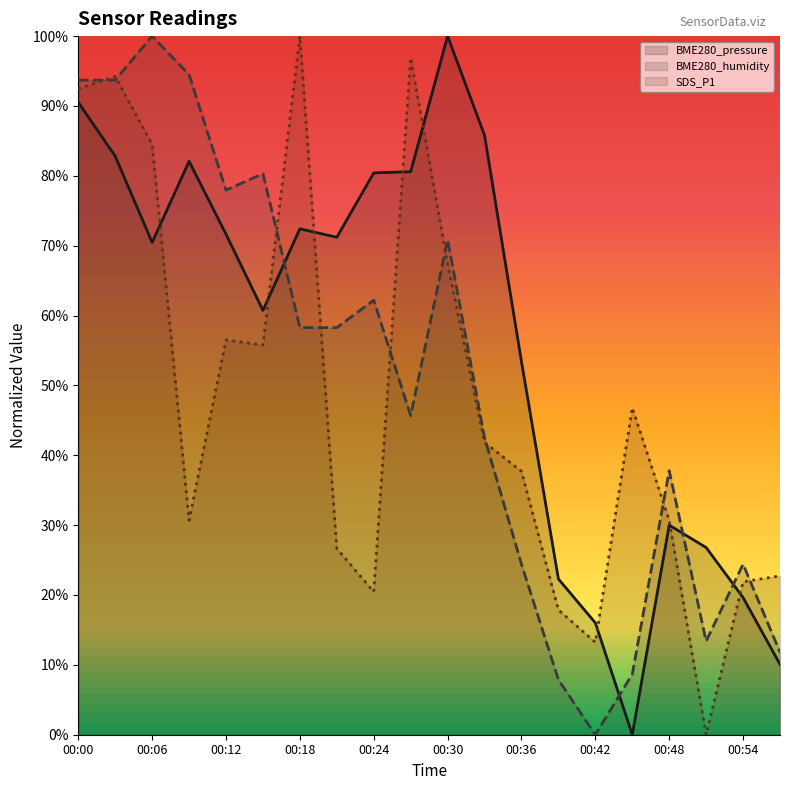

Rank the categories by BME280_humidity value from highest to lowest.

00:06, 00:09, 00:00, 00:03, 00:15, 00:12, 00:30, 00:24, 00:18, 00:21, 00:27, 00:33, 00:48, 00:36, 00:54, 00:51, 00:57, 00:45, 00:39, 00:42